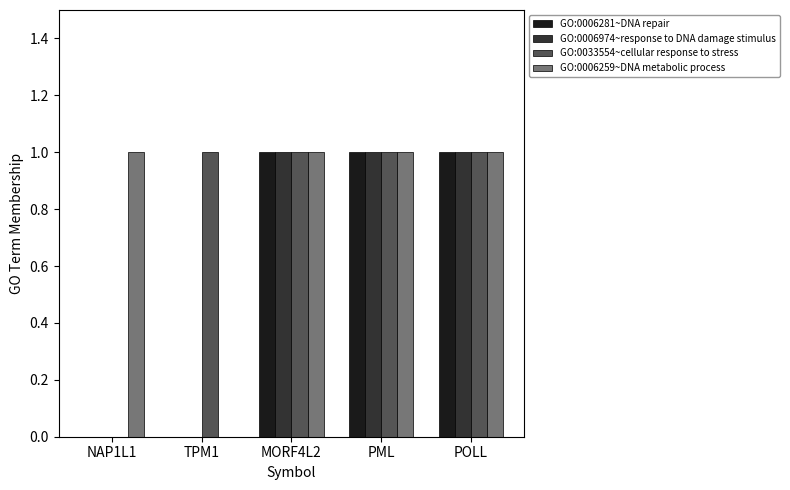

Reading left to right, list all the values displayed in this chart.

GO:0006281~DNA repair: 0	0	1	1	1
GO:0006974~response to DNA damage stimulus: 0	0	1	1	1
GO:0033554~cellular response to stress: 0	1	1	1	1
GO:0006259~DNA metabolic process: 1	0	1	1	1